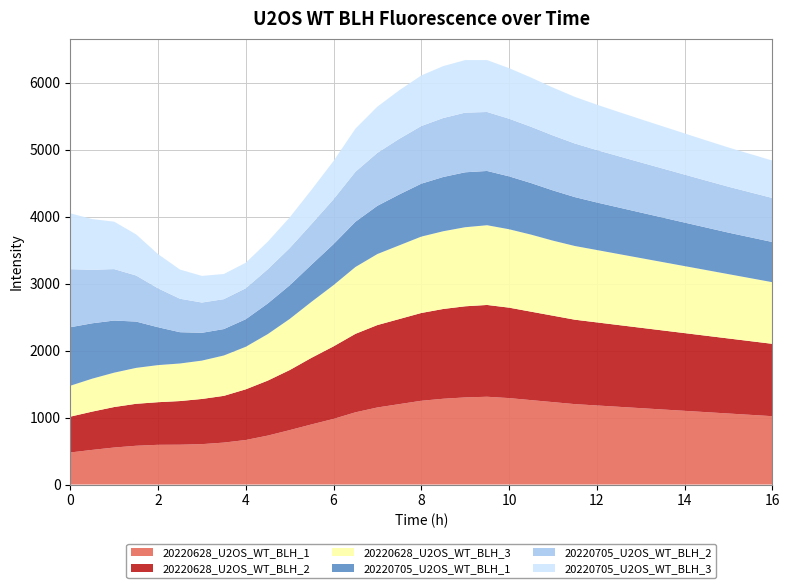

Reading left to right, list all the values displayed in this chart.

20220628_U2OS_WT_BLH_1: 0.0=478.3	0.5=516.9	1.0=552.3	1.5=578.5	2.0=592.6	2.5=594.3	3.0=602.8	3.5=625.8	4.0=664.6	4.5=730.0	5.0=811.9	5.5=897.3	6.0=979.5	6.5=1077.7	7.0=1150.0	7.5=1200.0	8.0=1250.0	8.5=1280.0	9.0=1300.0	9.5=1310.0	10.0=1290.0	10.5=1260.0	11.0=1230.0	11.5=1200.0	12.0=1180.0	12.5=1160.0	13.0=1140.0	13.5=1120.0	14.0=1100.0	14.5=1080.0	15.0=1060.0	15.5=1040.0	16.0=1020.0
20220628_U2OS_WT_BLH_2: 0.0=534.7	0.5=571.5	1.0=604.3	1.5=626.2	2.0=636.1	2.5=651.4	3.0=674.1	3.5=697.5	4.0=756.2	4.5=820.5	5.0=896.0	5.5=994.5	6.0=1082.3	6.5=1171.3	7.0=1230.0	7.5=1270.0	8.0=1310.0	8.5=1340.0	9.0=1360.0	9.5=1370.0	10.0=1350.0	10.5=1320.0	11.0=1290.0	11.5=1260.0	12.0=1240.0	12.5=1220.0	13.0=1200.0	13.5=1180.0	14.0=1160.0	14.5=1140.0	15.0=1120.0	15.5=1100.0	16.0=1080.0
20220628_U2OS_WT_BLH_3: 0.0=461.1	0.5=491.6	1.0=512.9	1.5=535.9	2.0=553.6	2.5=560.6	3.0=572.4	3.5=602.3	4.0=635.0	4.5=693.9	5.0=762.5	5.5=836.1	6.0=914.2	6.5=997.4	7.0=1060.0	7.5=1100.0	8.0=1140.0	8.5=1160.0	9.0=1180.0	9.5=1190.0	10.0=1170.0	10.5=1150.0	11.0=1120.0	11.5=1100.0	12.0=1080.0	12.5=1060.0	13.0=1040.0	13.5=1020.0	14.0=1000.0	14.5=980.0	15.0=960.0	15.5=940.0	16.0=920.0
20220705_U2OS_WT_BLH_1: 0.0=873.4	0.5=826.7	1.0=778.0	1.5=691.5	2.0=565.3	2.5=467.1	3.0=415.2	3.5=394.7	4.0=411.4	4.5=457.3	5.0=502.1	5.5=554.9	6.0=612.0	6.5=675.7	7.0=720.0	7.5=760.0	8.0=790.0	8.5=810.0	9.0=820.0	9.5=810.0	10.0=790.0	10.5=770.0	11.0=750.0	11.5=730.0	12.0=710.0	12.5=695.0	13.0=680.0	13.5=665.0	14.0=650.0	14.5=635.0	15.0=620.0	15.5=610.0	16.0=600.0
20220705_U2OS_WT_BLH_2: 0.0=866.7	0.5=798.8	1.0=767.7	1.5=687.6	2.0=580.4	2.5=499.4	3.0=451.6	3.5=446.1	4.0=461.7	4.5=510.1	5.0=555.2	5.5=606.0	6.0=669.2	6.5=745.7	7.0=790.0	7.5=830.0	8.0=860.0	8.5=880.0	9.0=890.0	9.5=880.0	10.0=860.0	10.5=840.0	11.0=820.0	11.5=800.0	12.0=782.0	12.5=765.0	13.0=748.0	13.5=732.0	14.0=716.0	14.5=700.0	15.0=685.0	15.5=671.0	16.0=657.0
20220705_U2OS_WT_BLH_3: 0.0=833.8	0.5=756.6	1.0=708.1	1.5=614.4	2.0=511.2	2.5=435.8	3.0=397.9	3.5=375.8	4.0=381.8	4.5=411.8	5.0=458.2	5.5=511.7	6.0=571.6	6.5=644.4	7.0=690.0	7.5=725.0	8.0=755.0	8.5=775.0	9.0=785.0	9.5=775.0	10.0=755.0	10.5=735.0	11.0=715.0	11.5=696.0	12.0=678.0	12.5=661.0	13.0=645.0	13.5=630.0	14.0=615.0	14.5=600.0	15.0=586.0	15.5=572.0	16.0=559.0